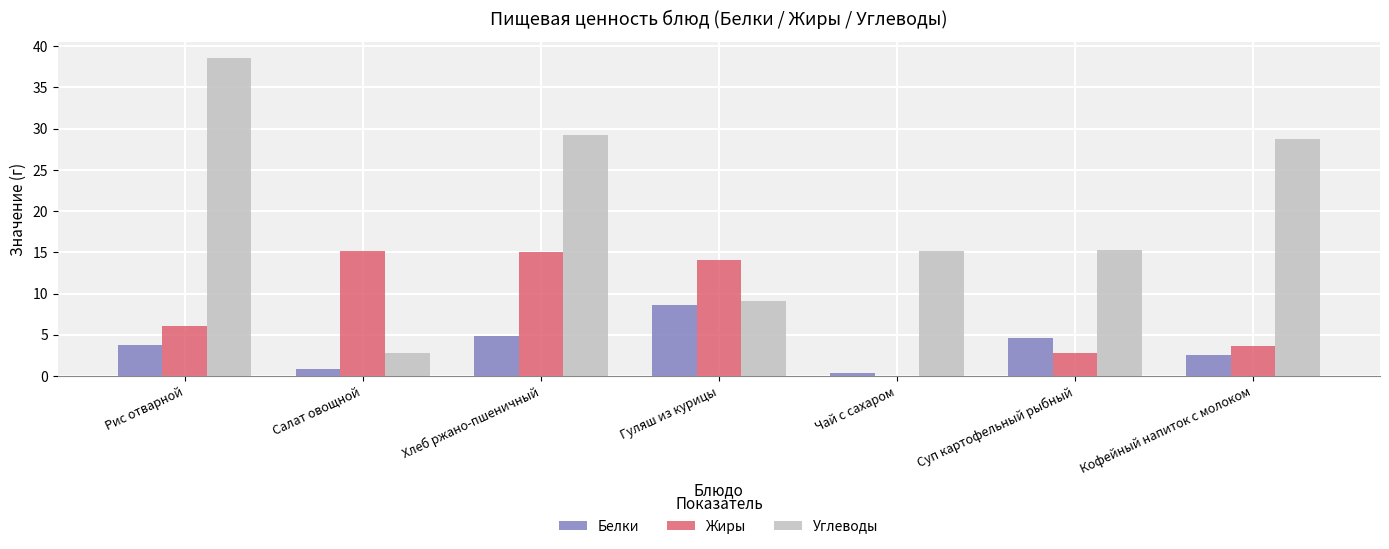

Is it true that Белки equals 2.5 at Гуляш из курицы?

False